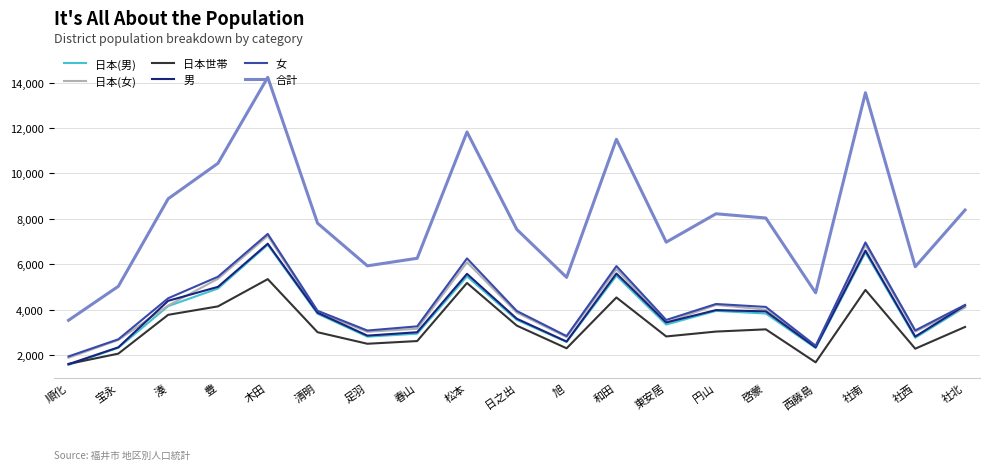

How many values in the 日本世帯 series are below 3028?

9